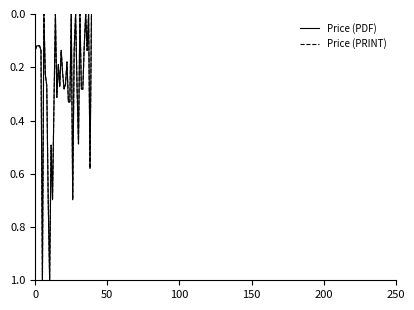

In Price (PRINT), how many points are higher than both neighbors (excluding endpoints)?

11